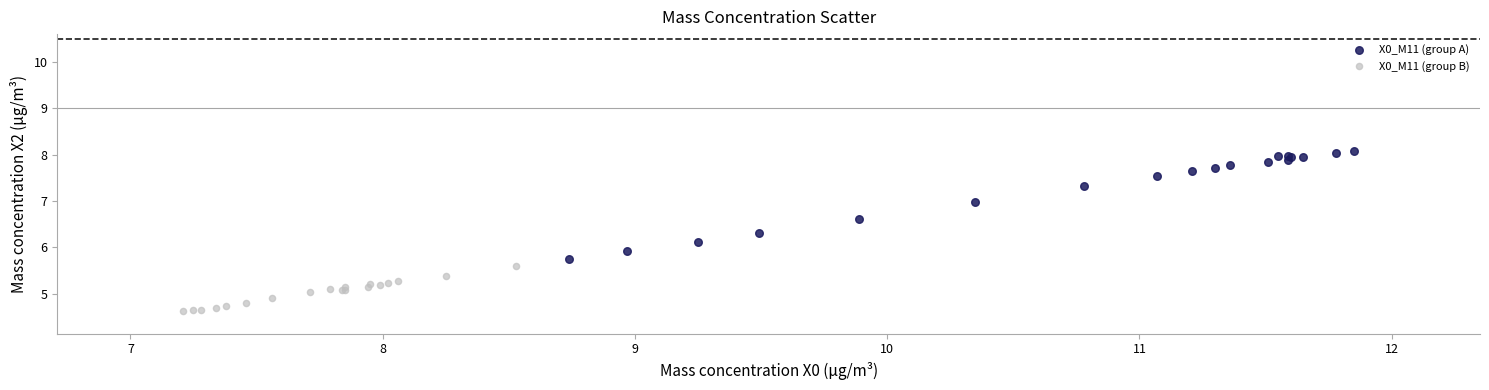

Which series reaches the maximum Y coordinate?

X0_M11 (group A)